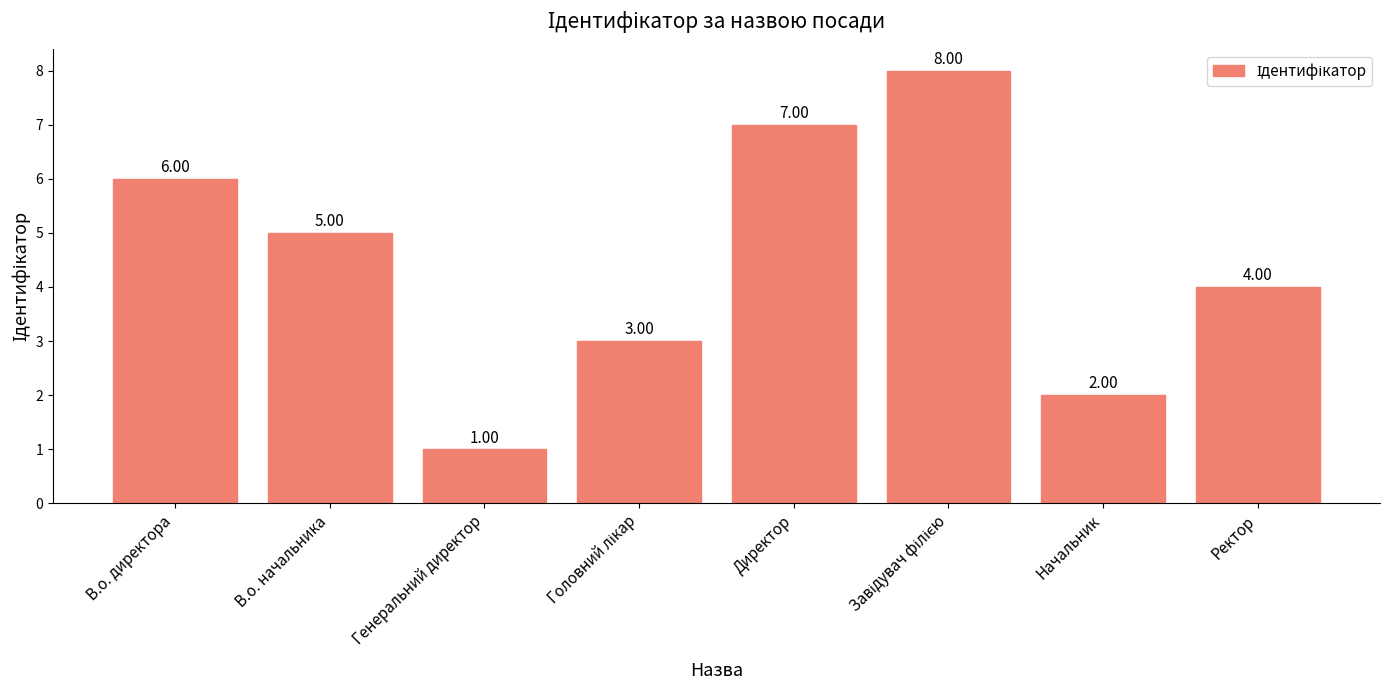

What is the greatest value displayed?

8